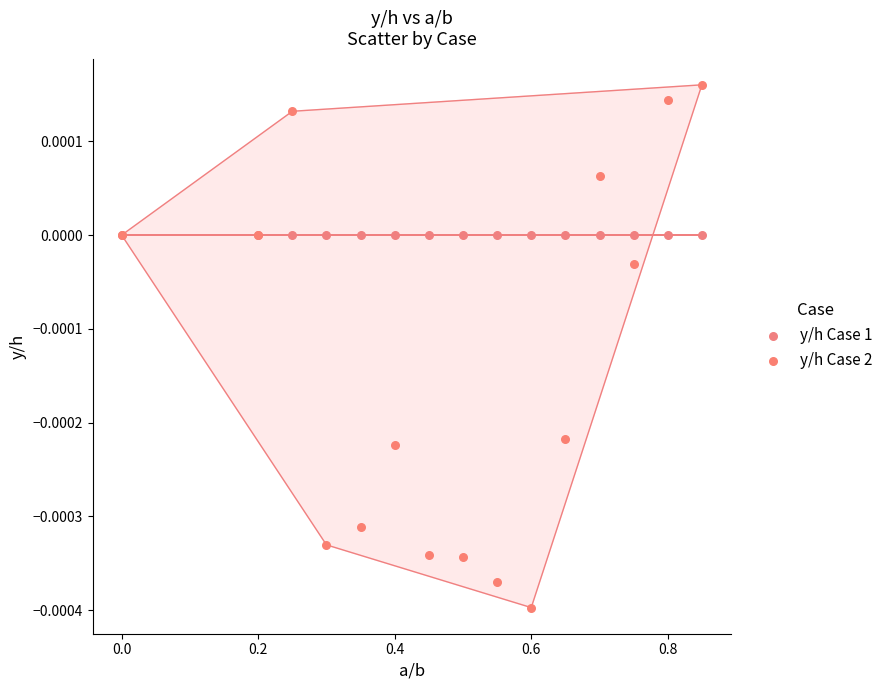

Which series reaches the minimum Y coordinate?

y/h Case 2